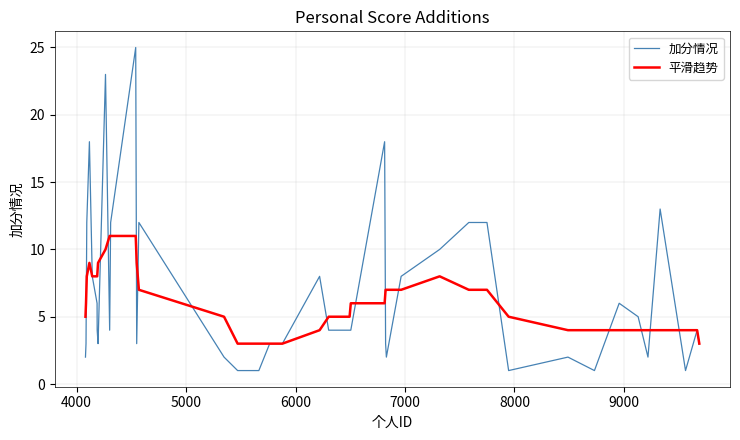

Which series has the widest spread of values?

加分情况